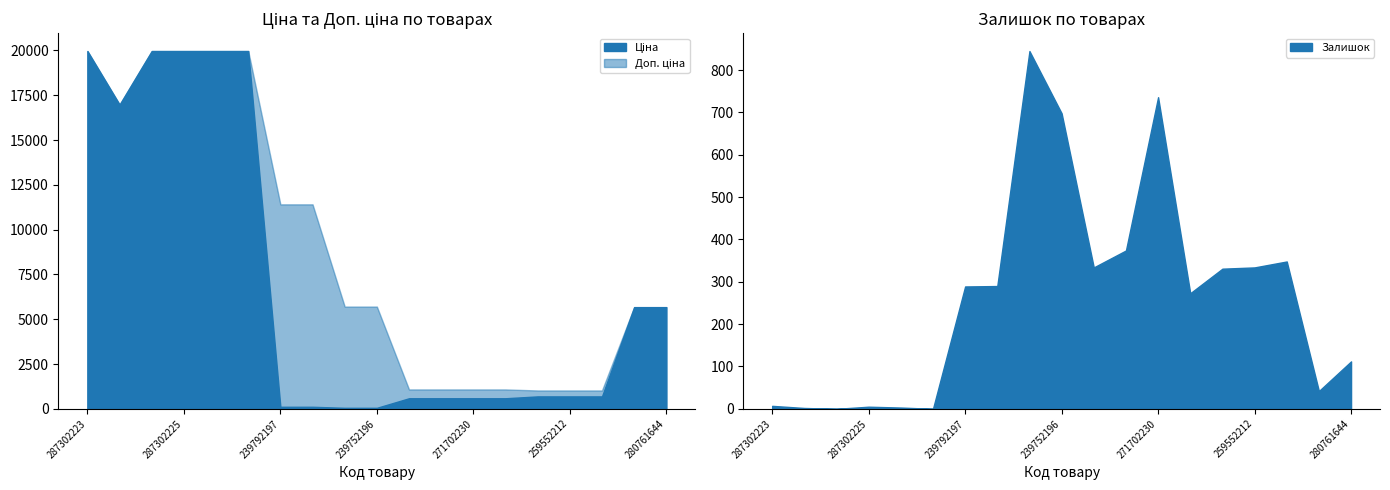

At which category is the sum across all series the highest?

287302223